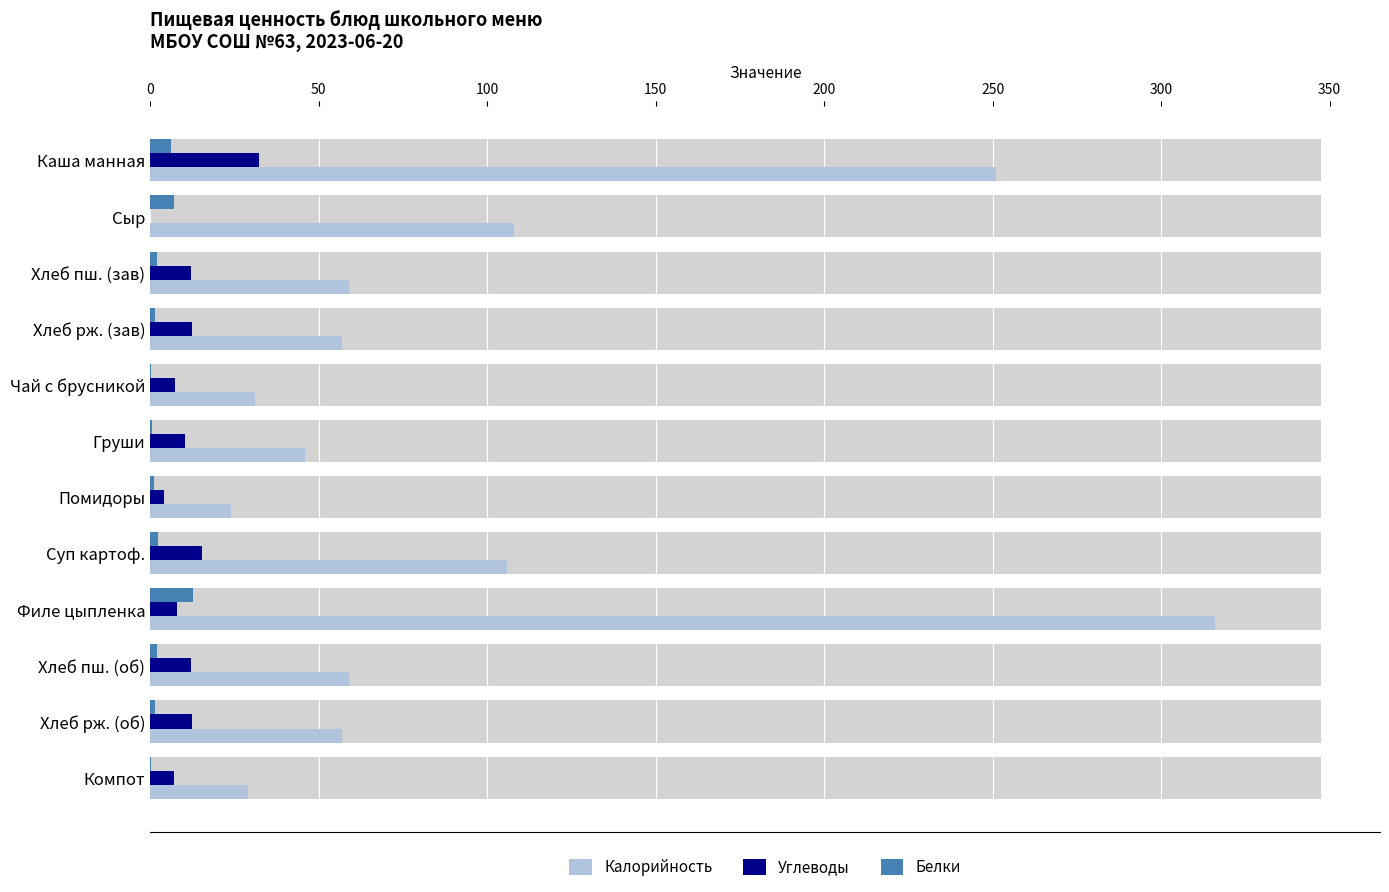

How many bars are there in each group?

3